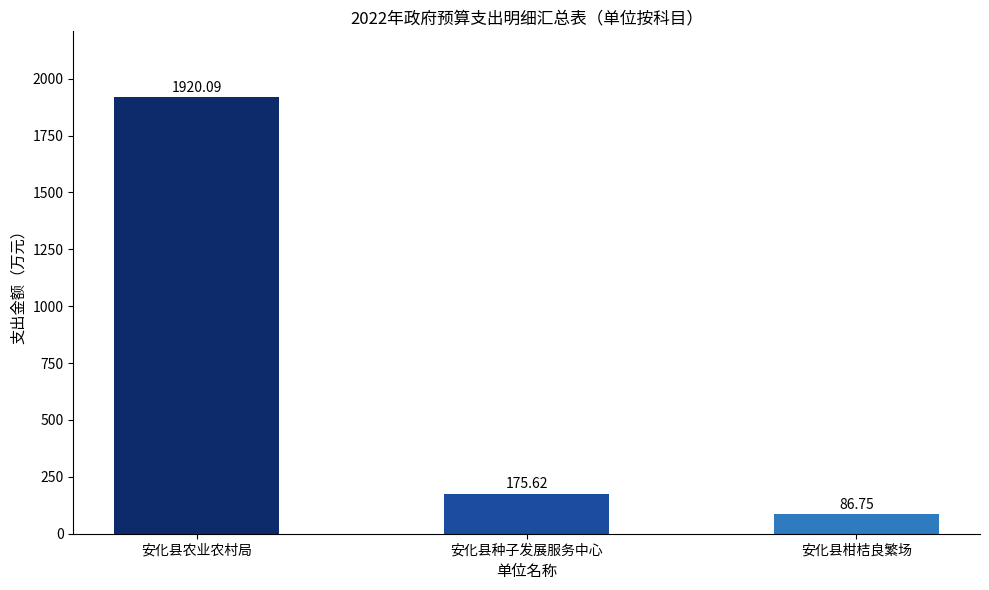

Rank the categories by value from lowest to highest.

安化县柑桔良繁场, 安化县种子发展服务中心, 安化县农业农村局